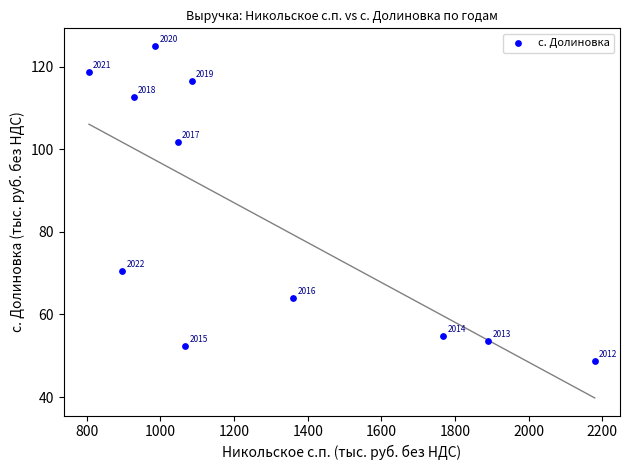

What is the average X value?

1274.0